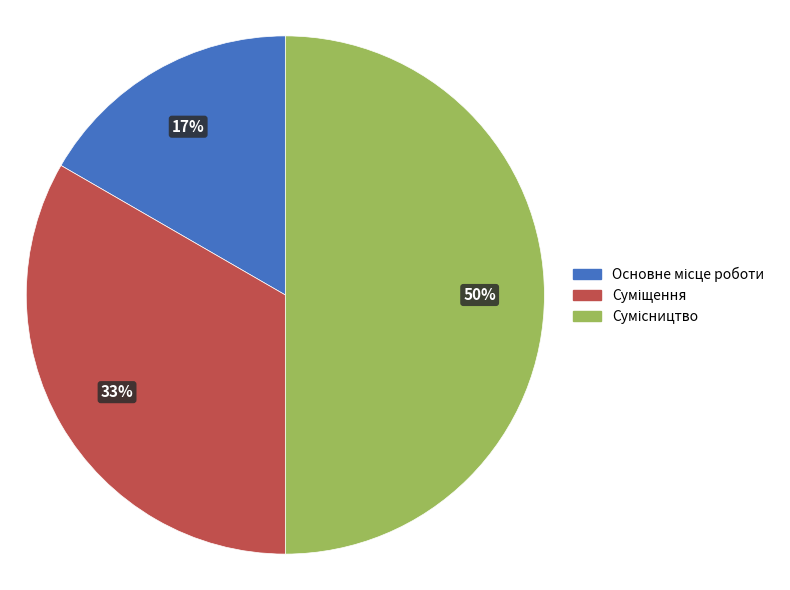

To the nearest percent, what is the average slice percentage?

33%